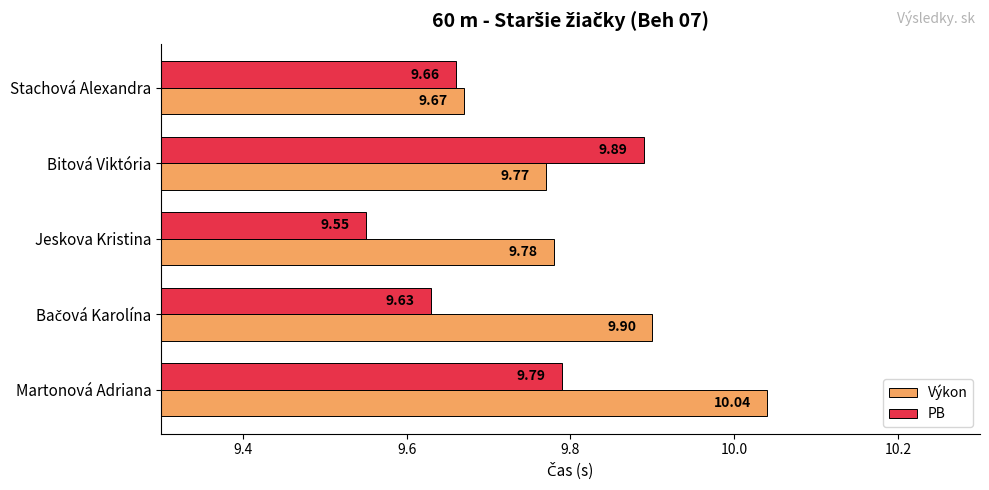

Which category has the lowest value in the PB series?

Jeskova Kristina